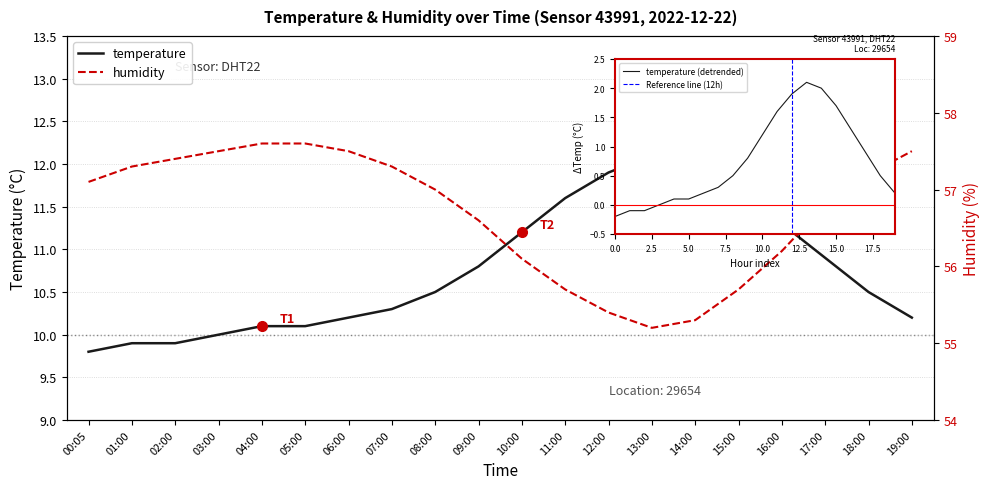

How many lines are shown in the chart?

2